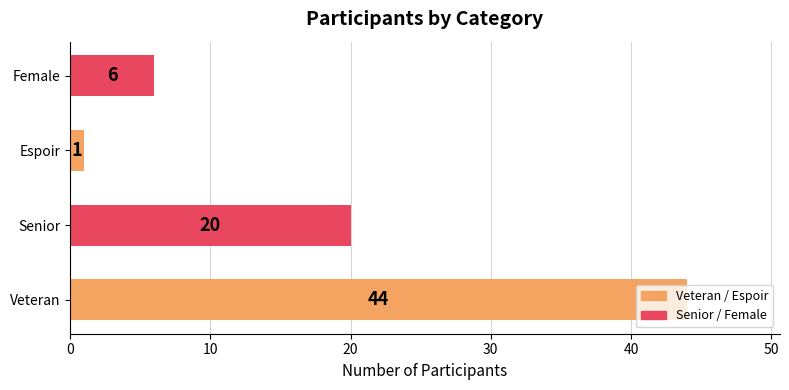

The value at Veteran is 20. True or false?

False